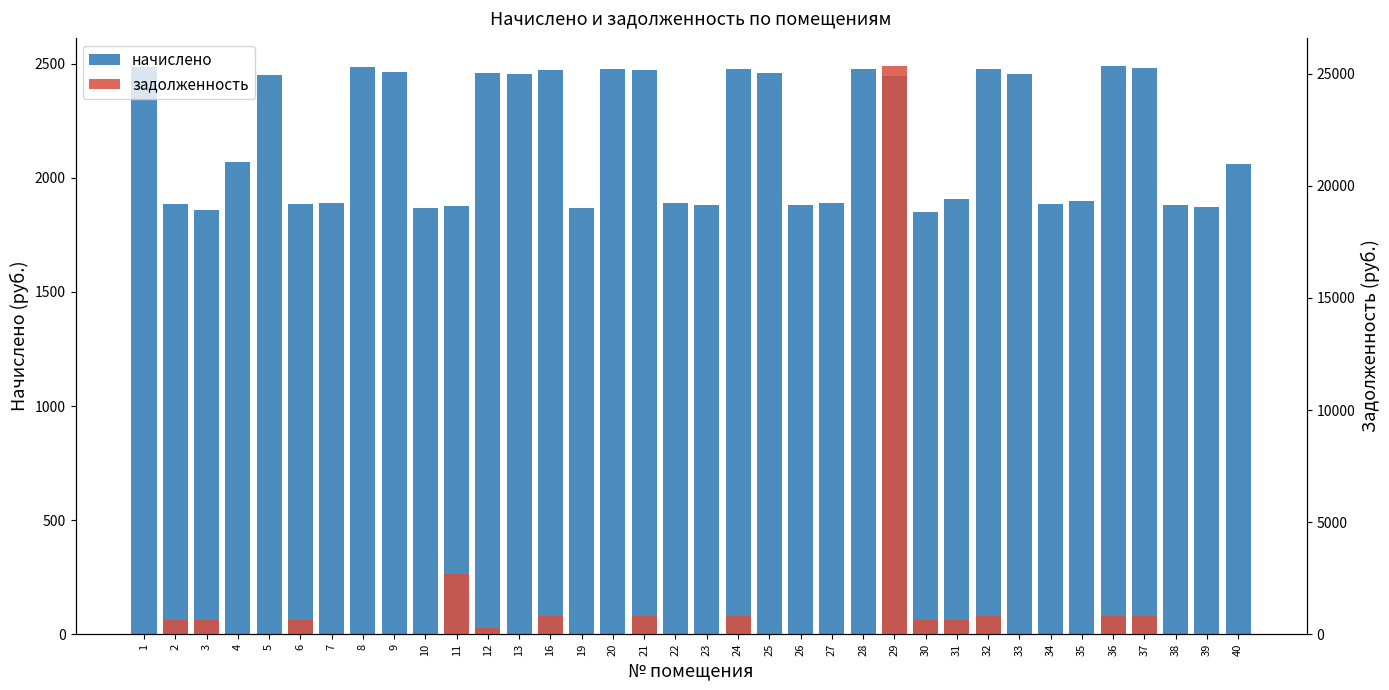

The начислено series shows 2448.0 at 29. True or false?

True